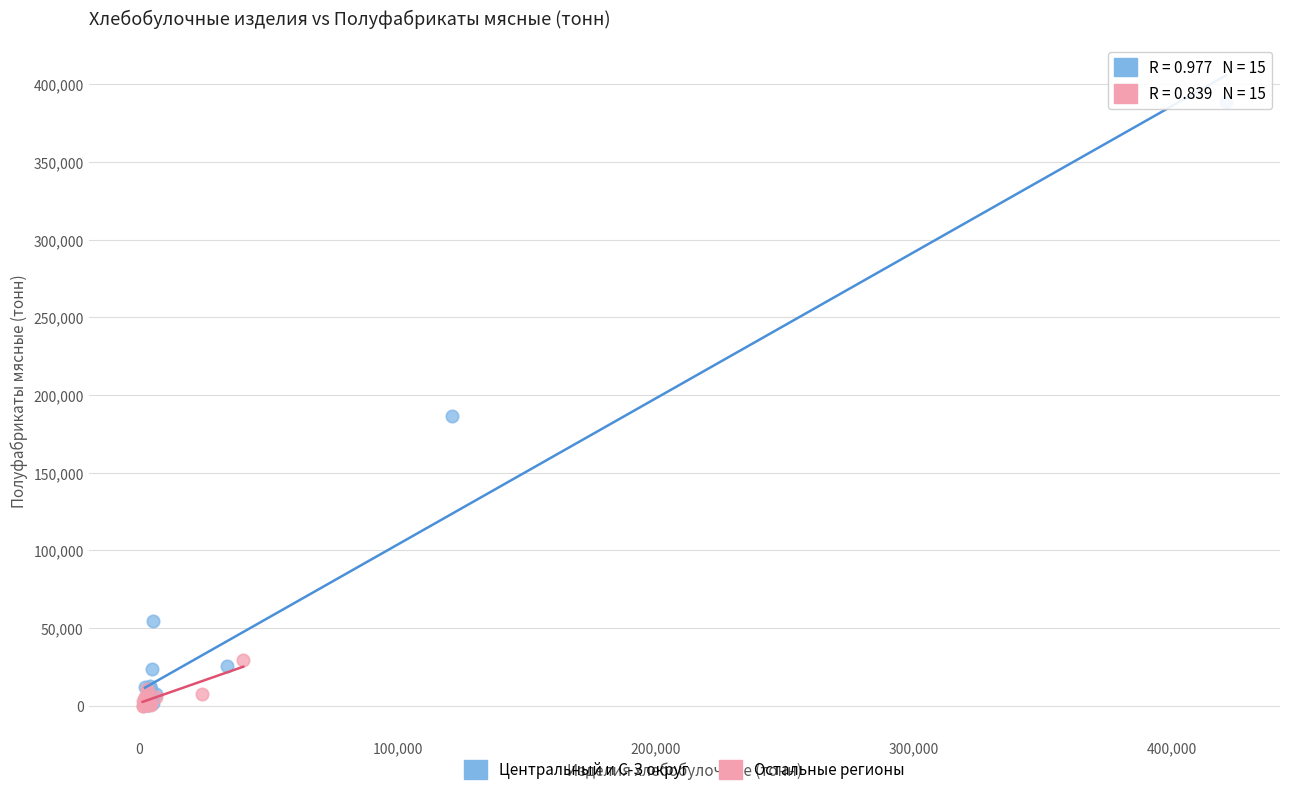

Which series reaches the maximum Y coordinate?

Центральный и С-З округ